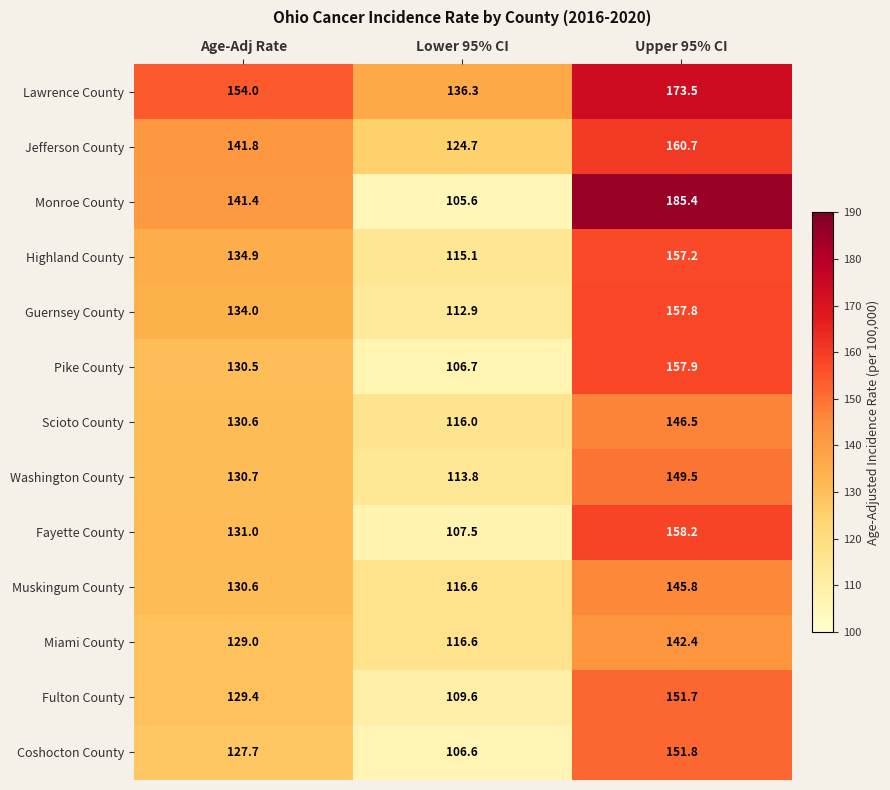

Rank the series at Upper 95% CI from highest to lowest value.

Monroe County, Lawrence County, Jefferson County, Fayette County, Pike County, Guernsey County, Highland County, Coshocton County, Fulton County, Washington County, Scioto County, Muskingum County, Miami County